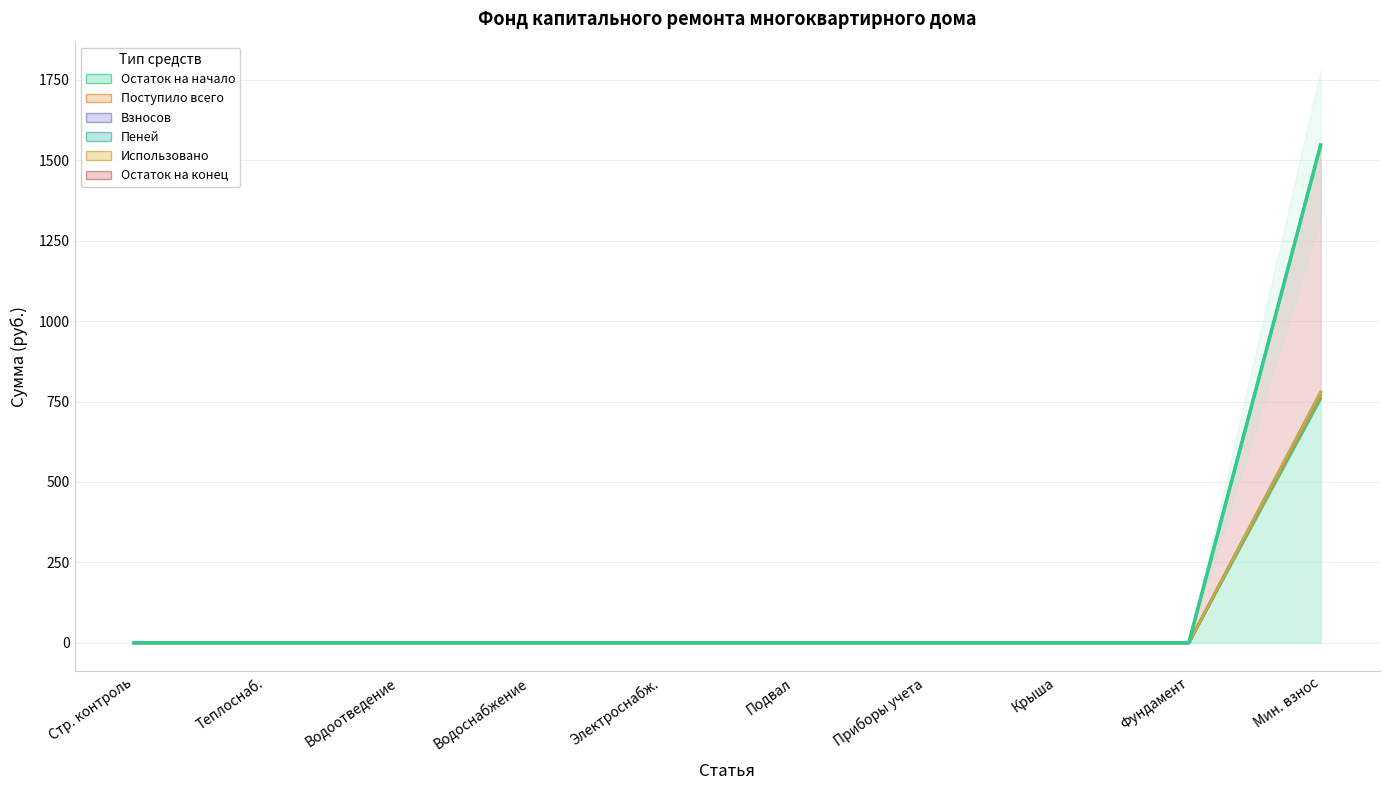

What is the maximum value shown in the chart?

1547.7